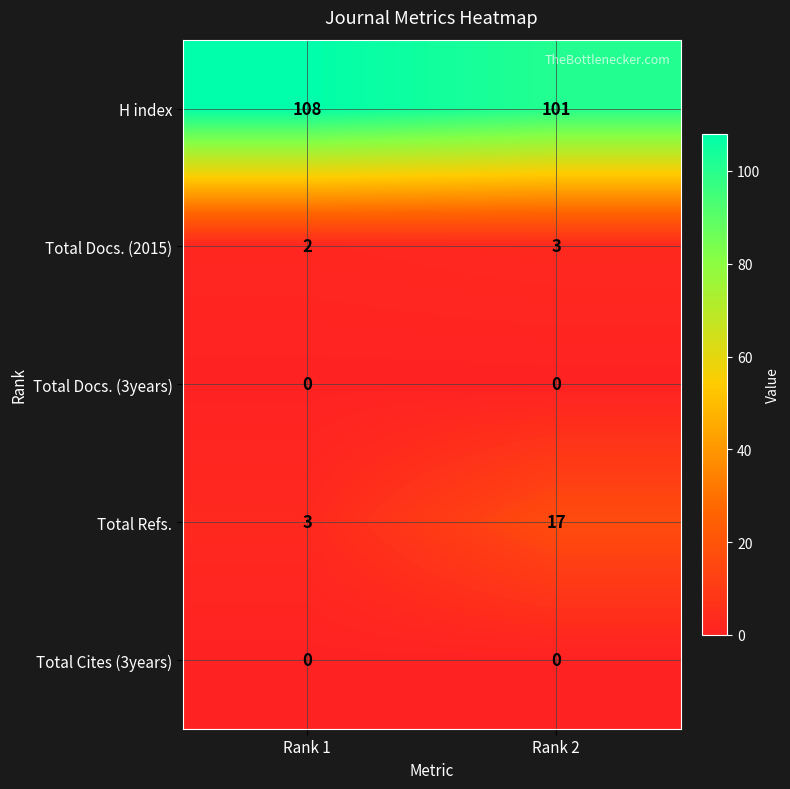

Reading left to right, extract all data points from this chart.

H index: Rank 1=108	Rank 2=101
Total Docs. (2015): Rank 1=2	Rank 2=3
Total Docs. (3years): Rank 1=0	Rank 2=0
Total Refs.: Rank 1=3	Rank 2=17
Total Cites (3years): Rank 1=0	Rank 2=0